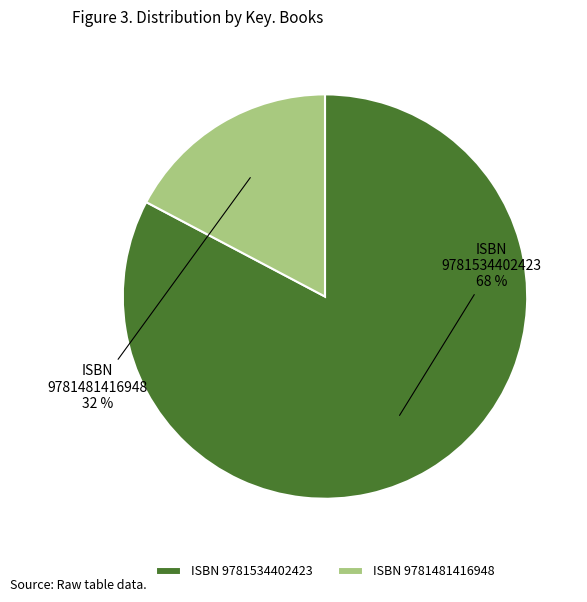

What is the largest slice in the pie chart?

9781534402423